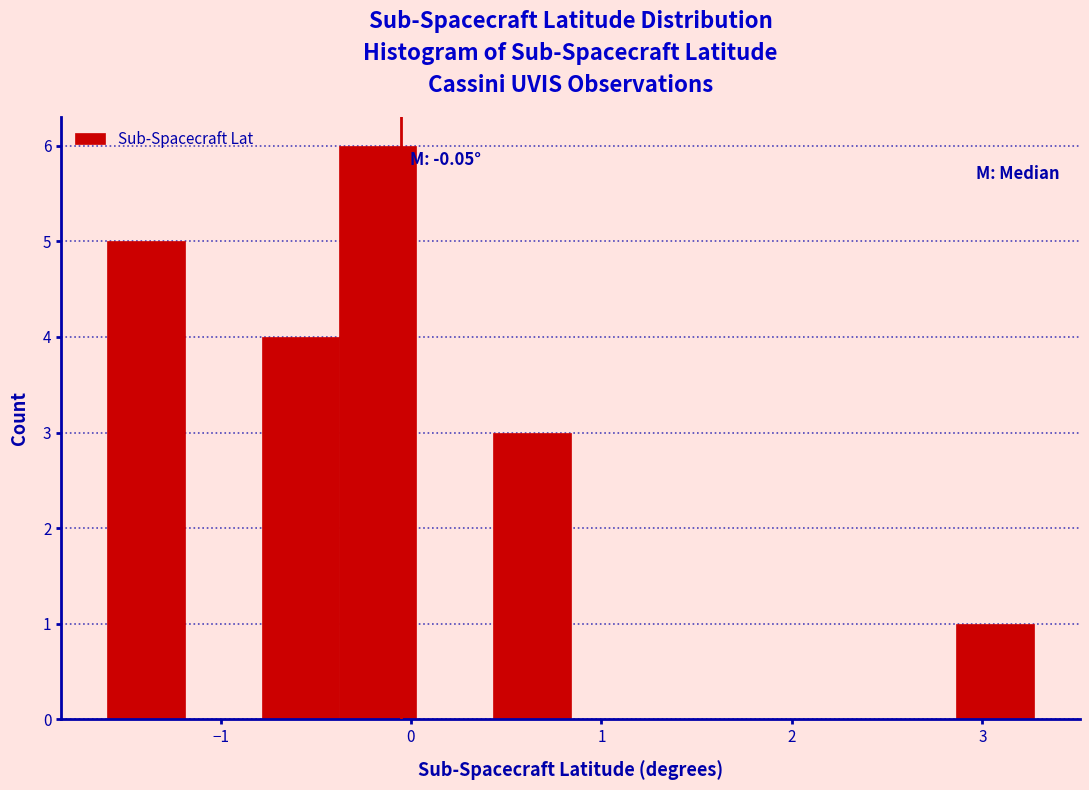

Over which range of the x-axis is the bar tallest?

-0.4 to 0.0